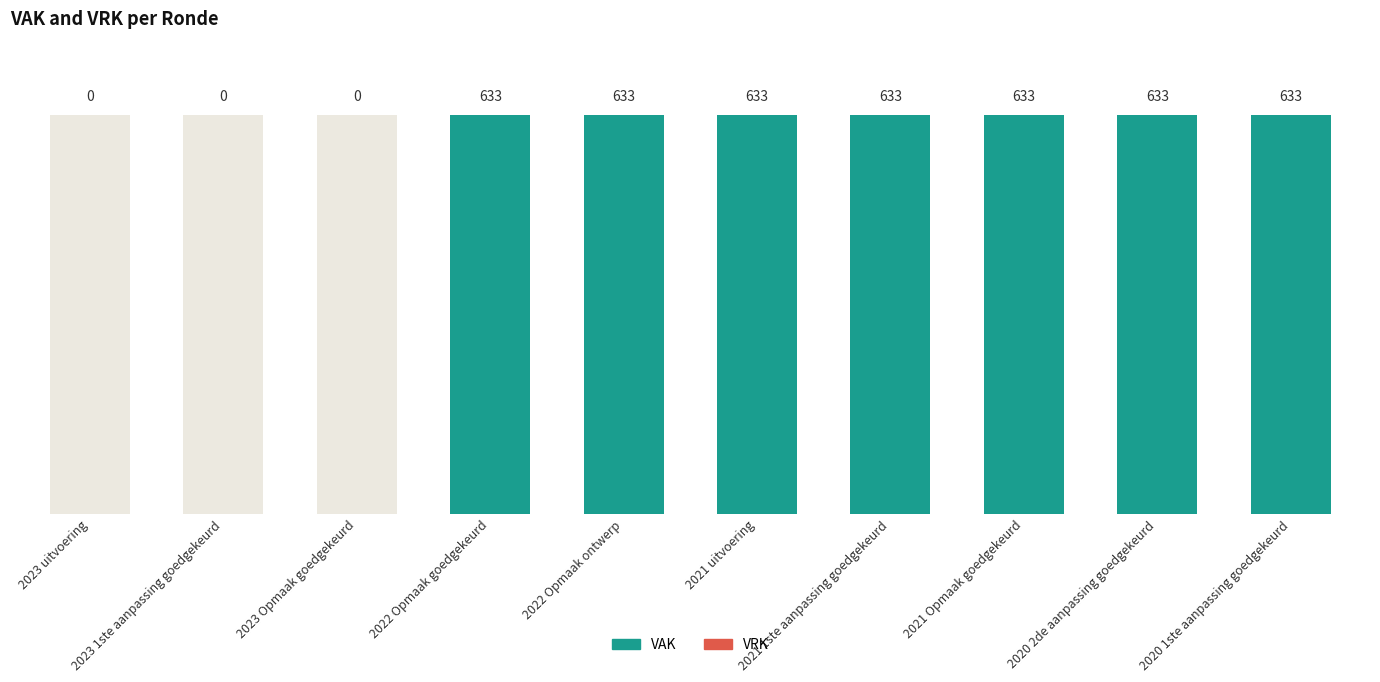

Reading left to right, what are all the values shown in this chart?

VAK: 0	0	0	633	633	633	633	633	633	633
VRK: 0	0	0	0	0	0	0	0	0	0